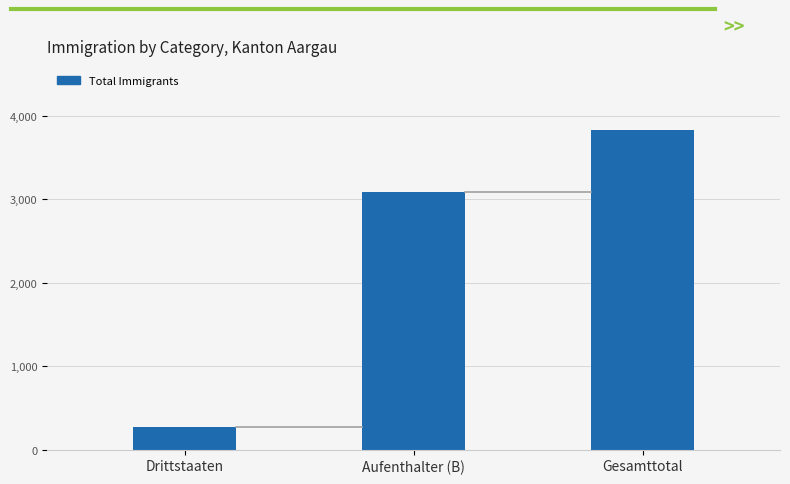

The value at Gesamttotal is 3834. True or false?

True